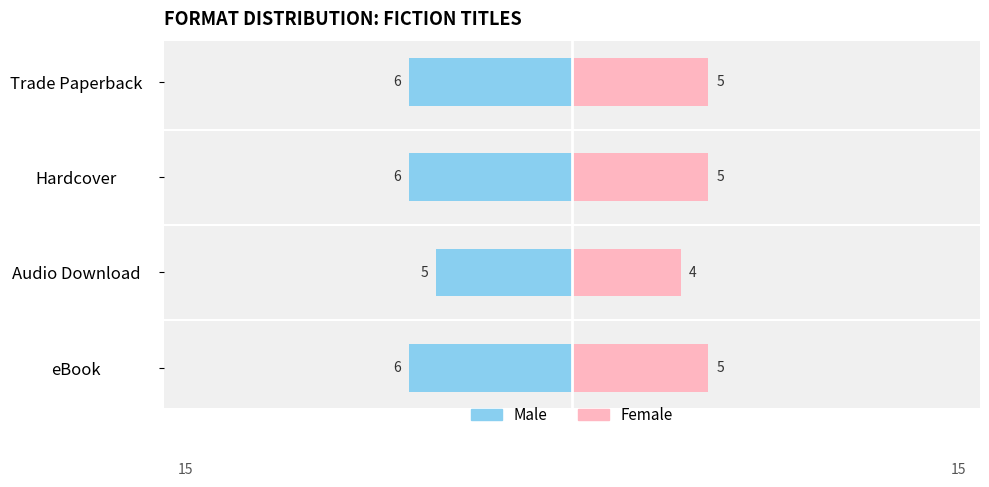

At Trade Paperback, list the series in order from largest to smallest.

Female, Male